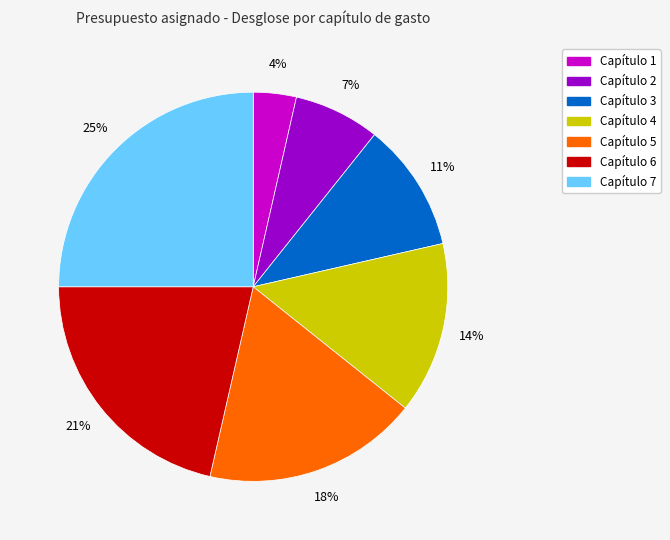

The Capítulo 2 slice represents 7% of the pie. True or false?

True